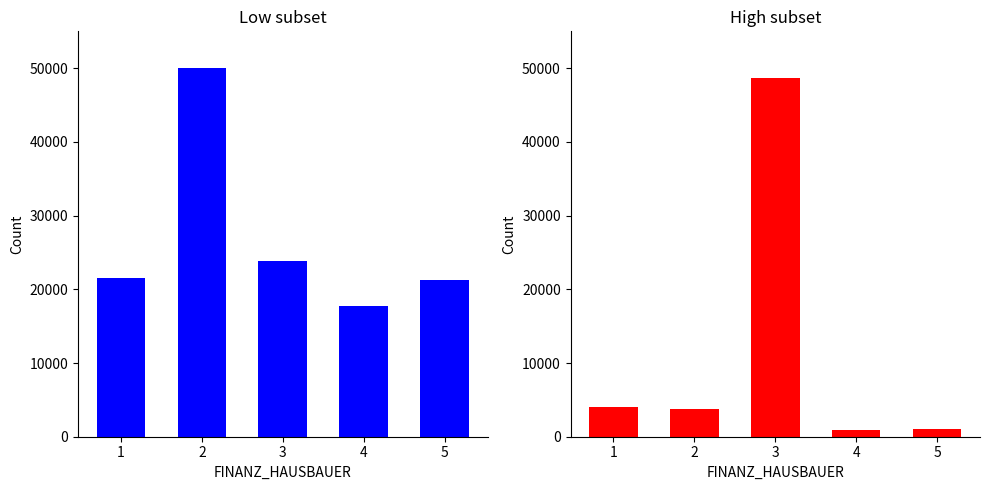

What is the average value of the High subset series?

11720